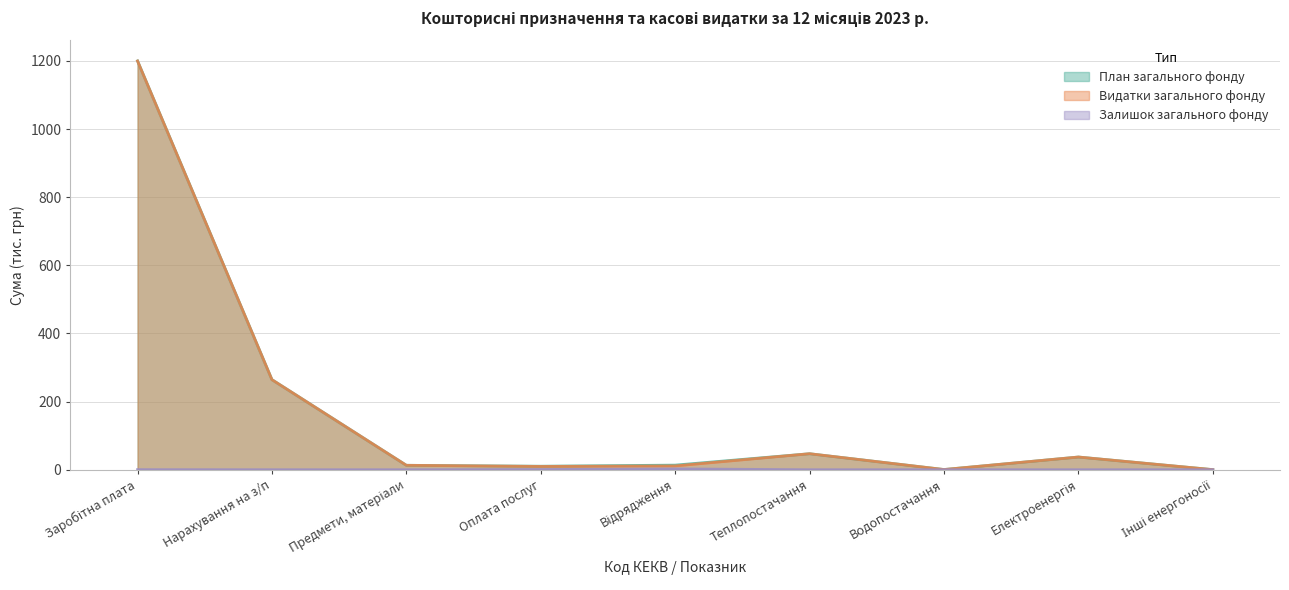

At how many categories does at least one series exceed 874?

1